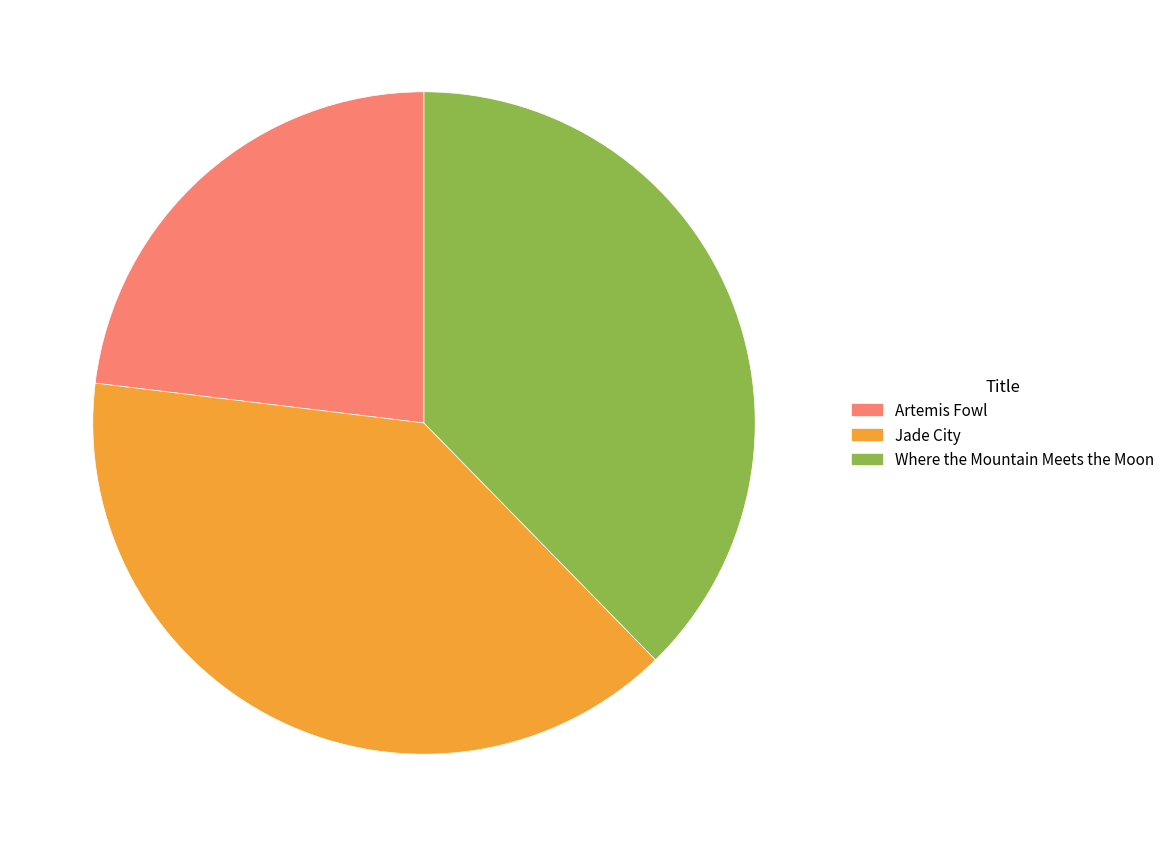

Is there any slice that represents more than half of the pie?

No